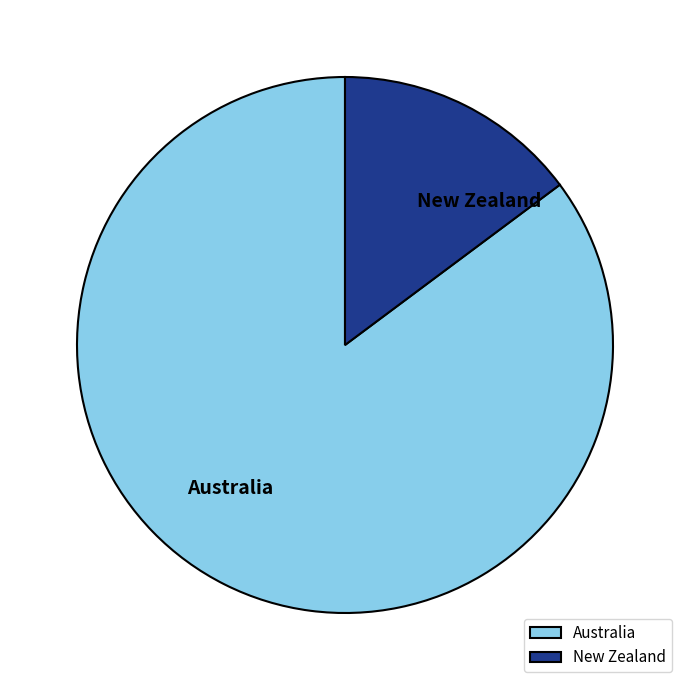

Is it true that New Zealand is 15% of the pie?

True